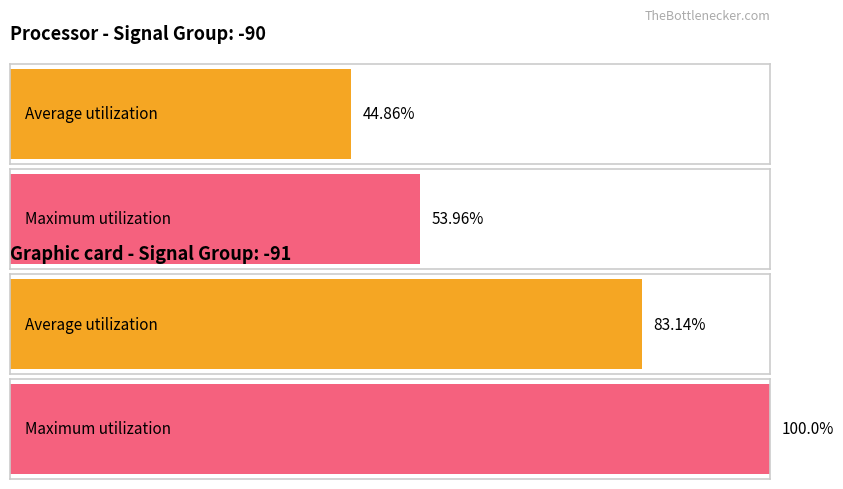

What are all the series names shown in the legend?

Average utilization, Maximum utilization